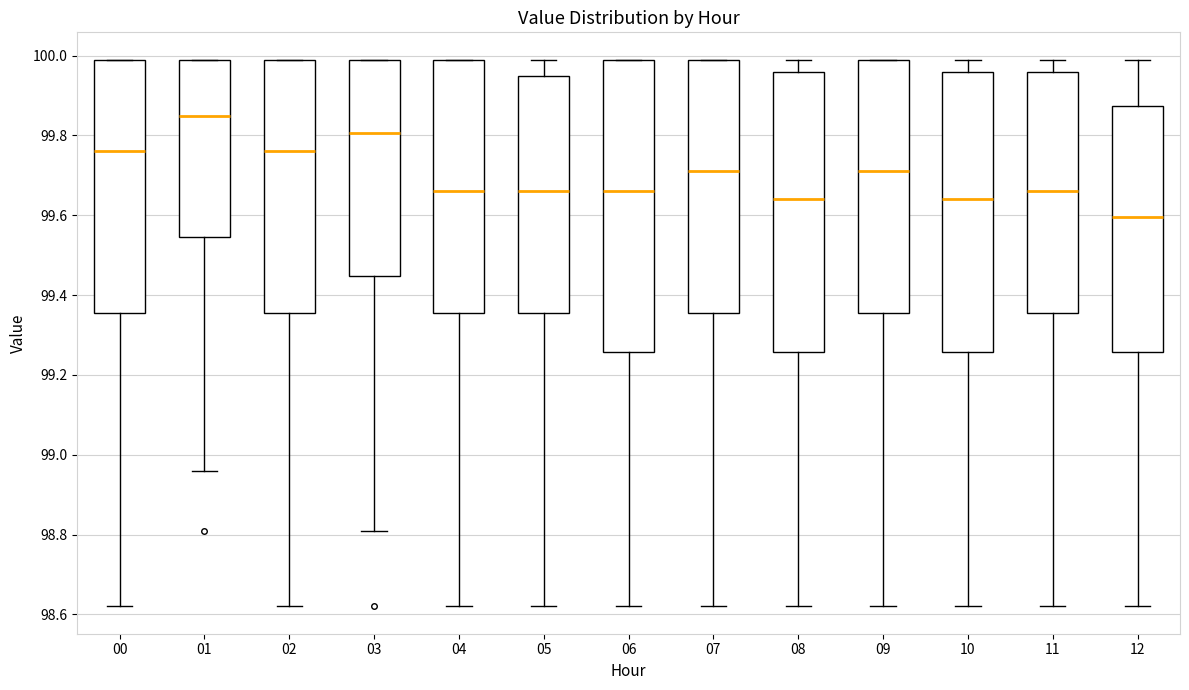

Reading left to right, read every box against the y-axis: the position of its median line, the range the box covers, and the ends of its whiskers. The values are not printed on the chart, so give them approximately, as read against the axis.

00: median 99.76, box 99.36 to 100.00, whiskers 98.62 to 100.00
01: median 99.86, box 99.54 to 100.00, whiskers 98.96 to 100.00
02: median 99.76, box 99.36 to 100.00, whiskers 98.62 to 100.00
03: median 99.80, box 99.44 to 100.00, whiskers 98.82 to 100.00
04: median 99.66, box 99.36 to 100.00, whiskers 98.62 to 100.00
05: median 99.66, box 99.36 to 99.96, whiskers 98.62 to 100.00
06: median 99.66, box 99.26 to 100.00, whiskers 98.62 to 100.00
07: median 99.72, box 99.36 to 100.00, whiskers 98.62 to 100.00
08: median 99.64, box 99.26 to 99.96, whiskers 98.62 to 100.00
09: median 99.72, box 99.36 to 100.00, whiskers 98.62 to 100.00
10: median 99.64, box 99.26 to 99.96, whiskers 98.62 to 100.00
11: median 99.66, box 99.36 to 99.96, whiskers 98.62 to 100.00
12: median 99.60, box 99.26 to 99.88, whiskers 98.62 to 100.00